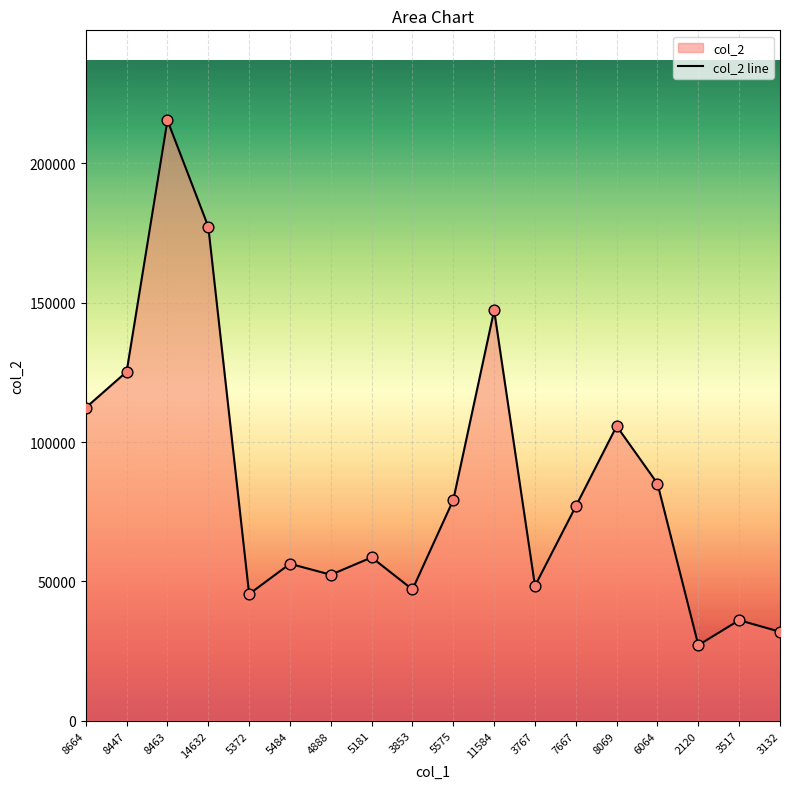

Approximately how many times larger is the value at 3853 compared to 8664?

0.4